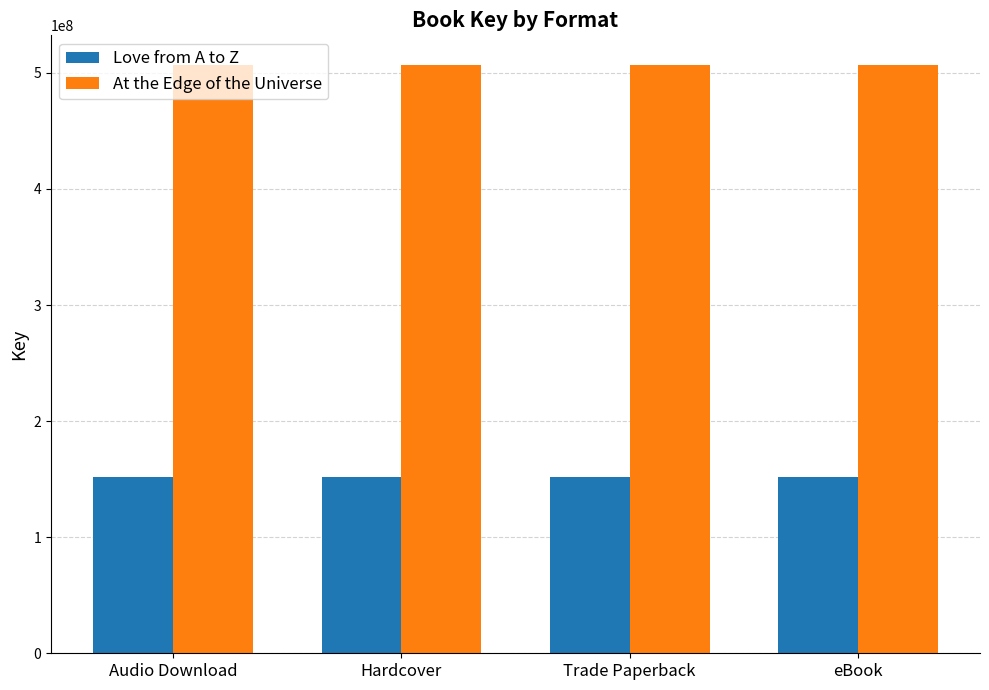

What is the maximum value for At the Edge of the Universe?

506946503